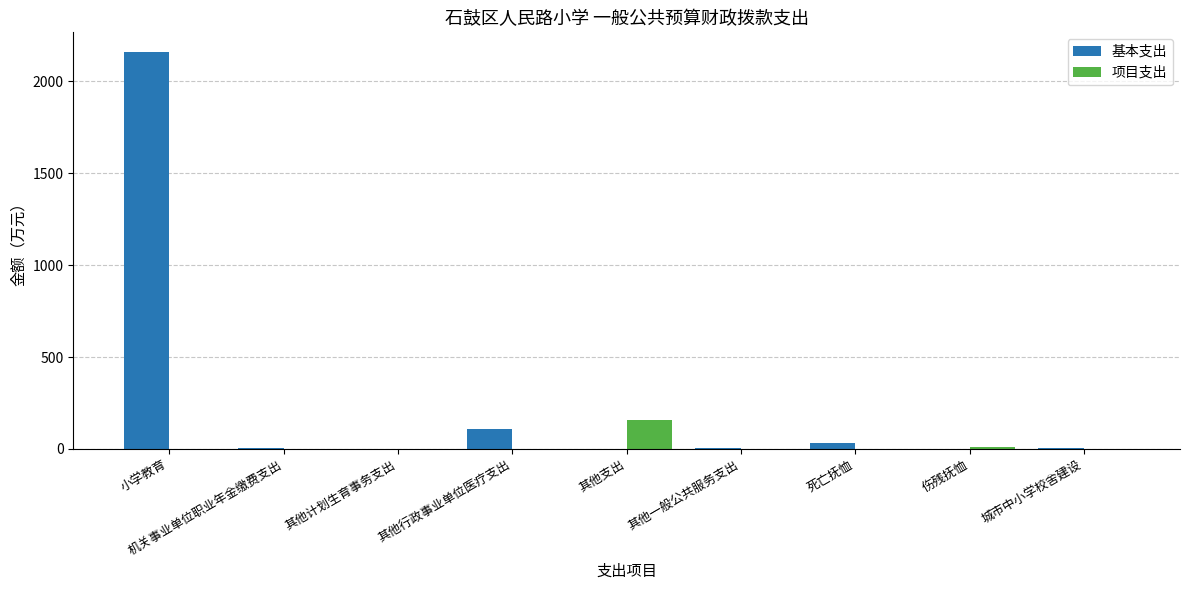

What is the total value across all series at 其他行政事业单位医疗支出?

110.1